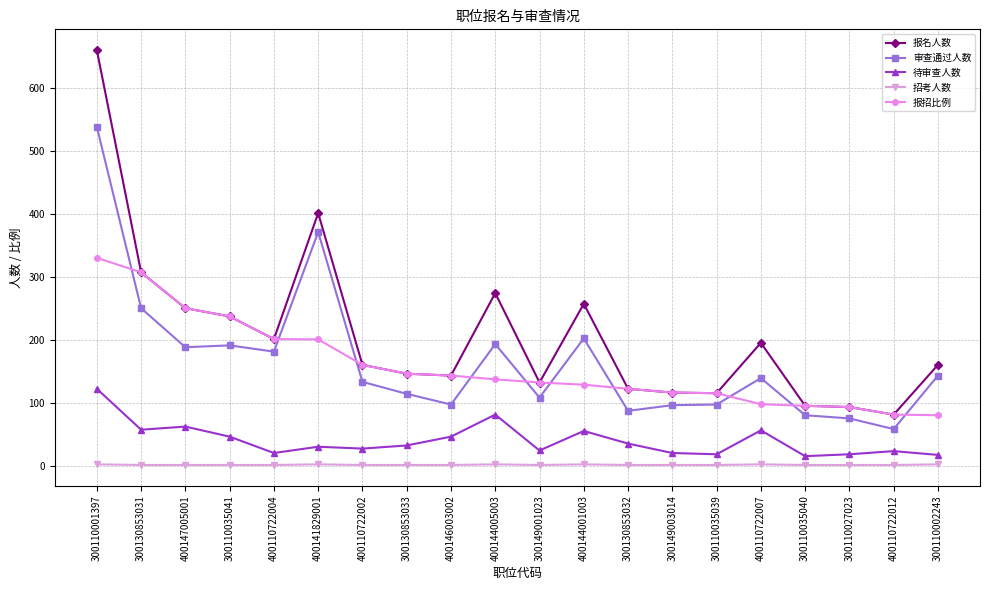

True or false: 报招比例 and 待审查人数 cross at least once.

False